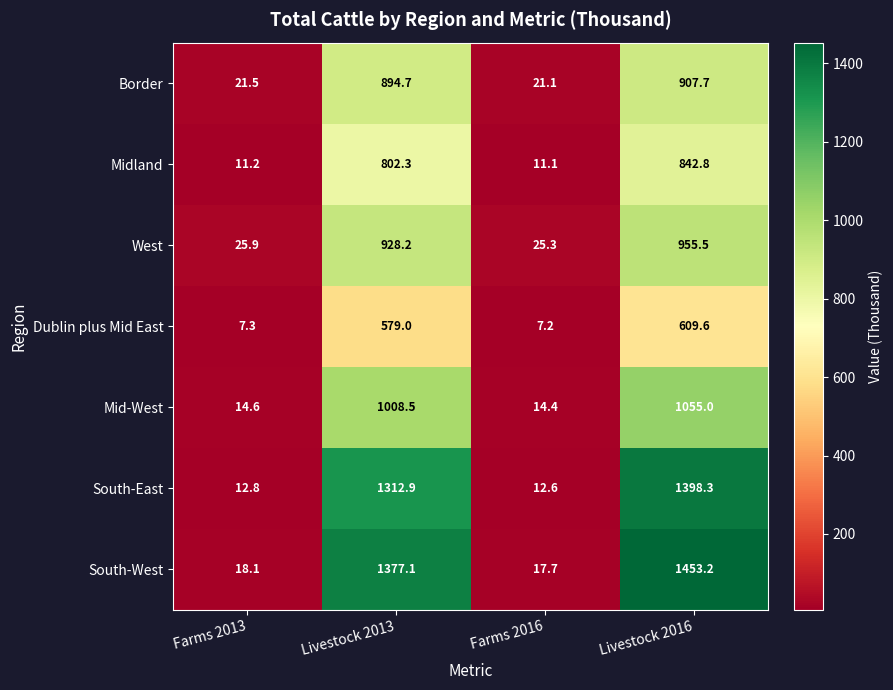

Reading right to left, extract all data points from this chart.

Border: 907.7	21.1	894.7	21.5
Midland: 842.8	11.1	802.3	11.2
West: 955.5	25.3	928.2	25.9
Dublin plus Mid East: 609.6	7.2	579.0	7.3
Mid-West: 1055.0	14.4	1008.5	14.6
South-East: 1398.3	12.6	1312.9	12.8
South-West: 1453.2	17.7	1377.1	18.1